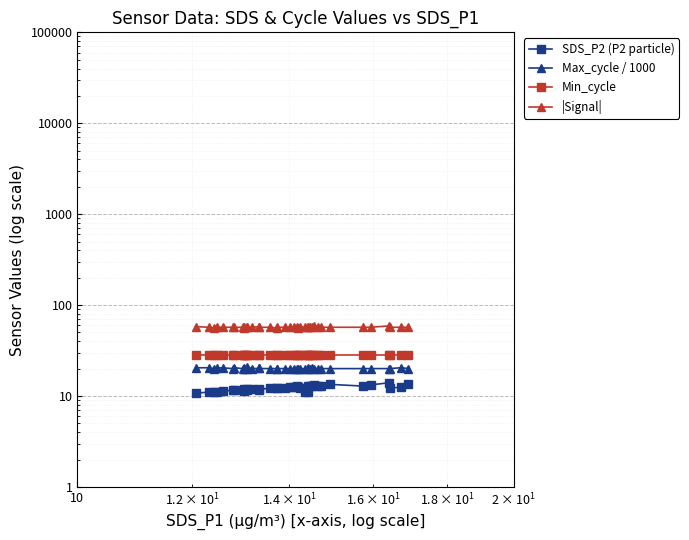

The Max_cycle / 1000 series shows 8.6 at 29. True or false?

False